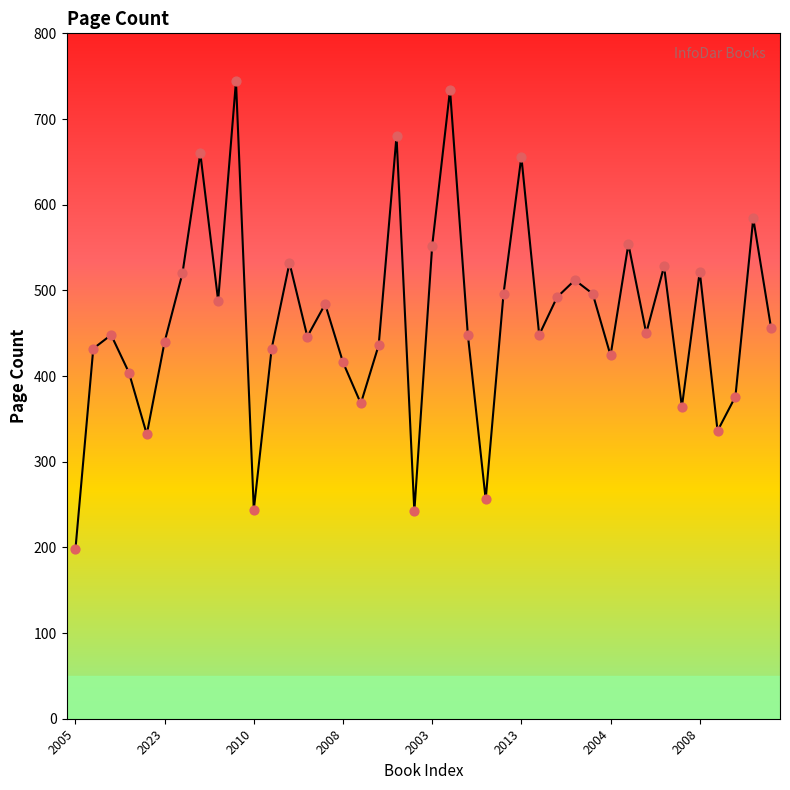

What is the smallest value displayed?

198